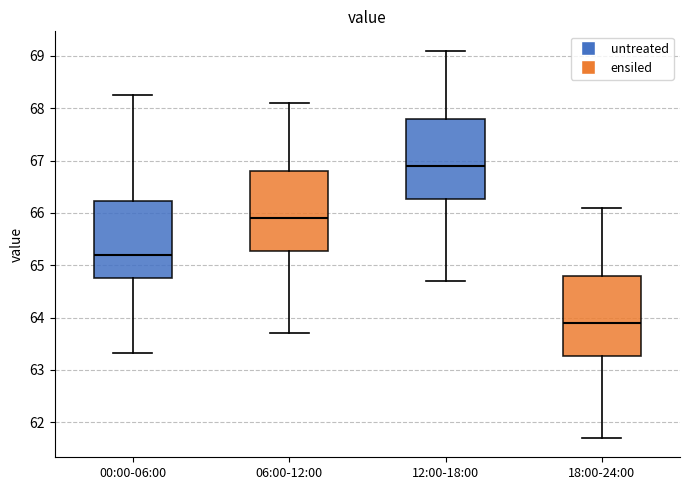

Where does the lower whisker of the box for 12:00-18:00 end on the y-axis? The values are not printed on the chart, so give them approximately, as read against the axis.

64.7